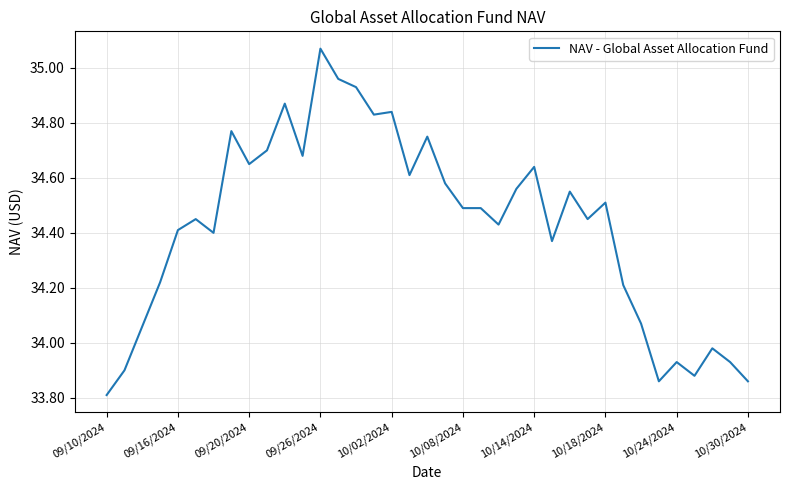

What is the difference between the maximum and minimum values?

1.3